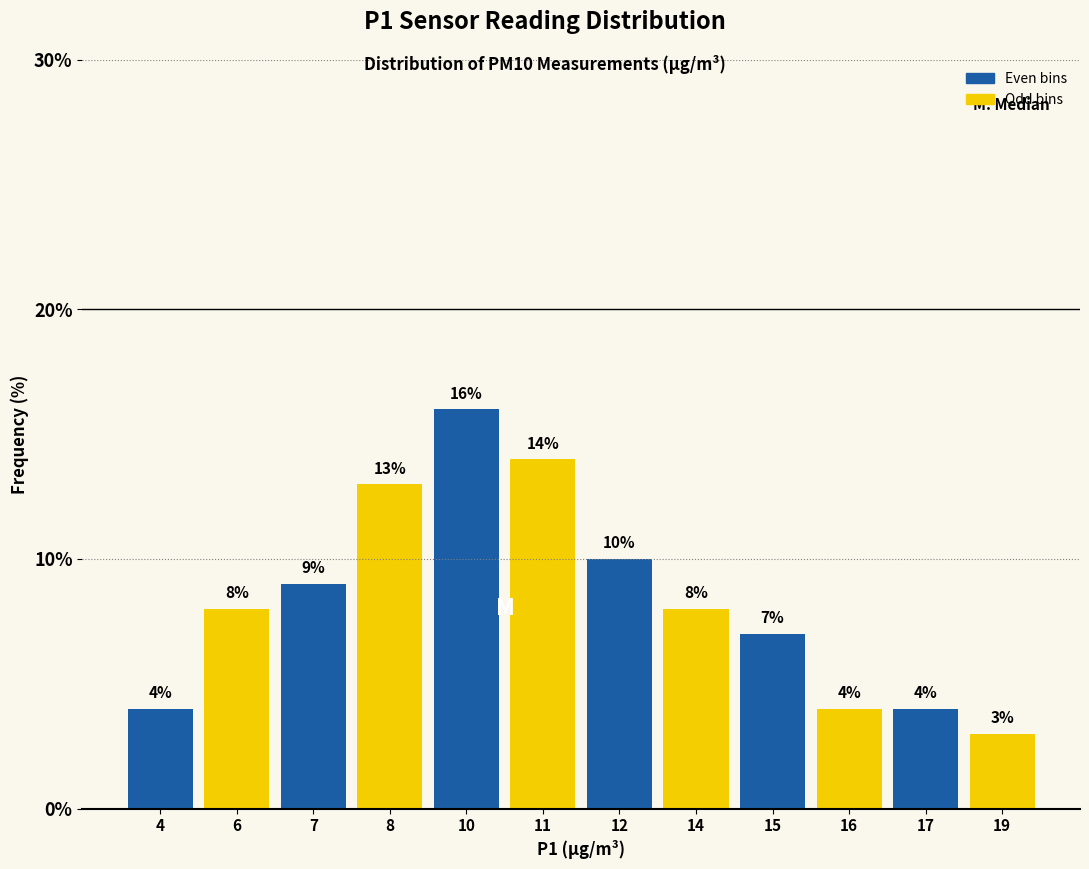

Reading right to left, transcribe all the data shown in this chart.

3.0	4.0	4.0	7.0	8.0	10.0	14.0	16.0	13.0	9.0	8.0	4.0